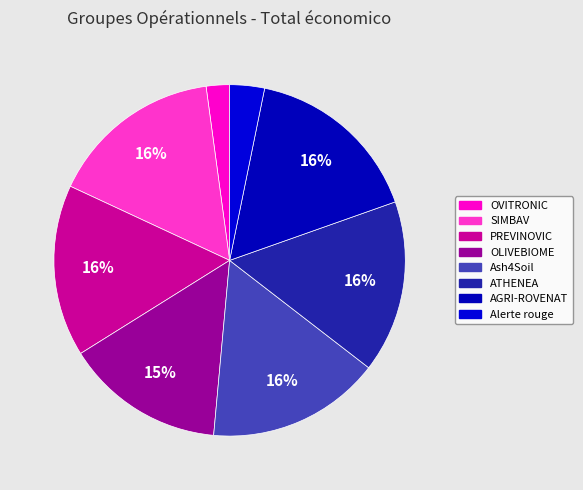

Count the number of slices in the pie.

8